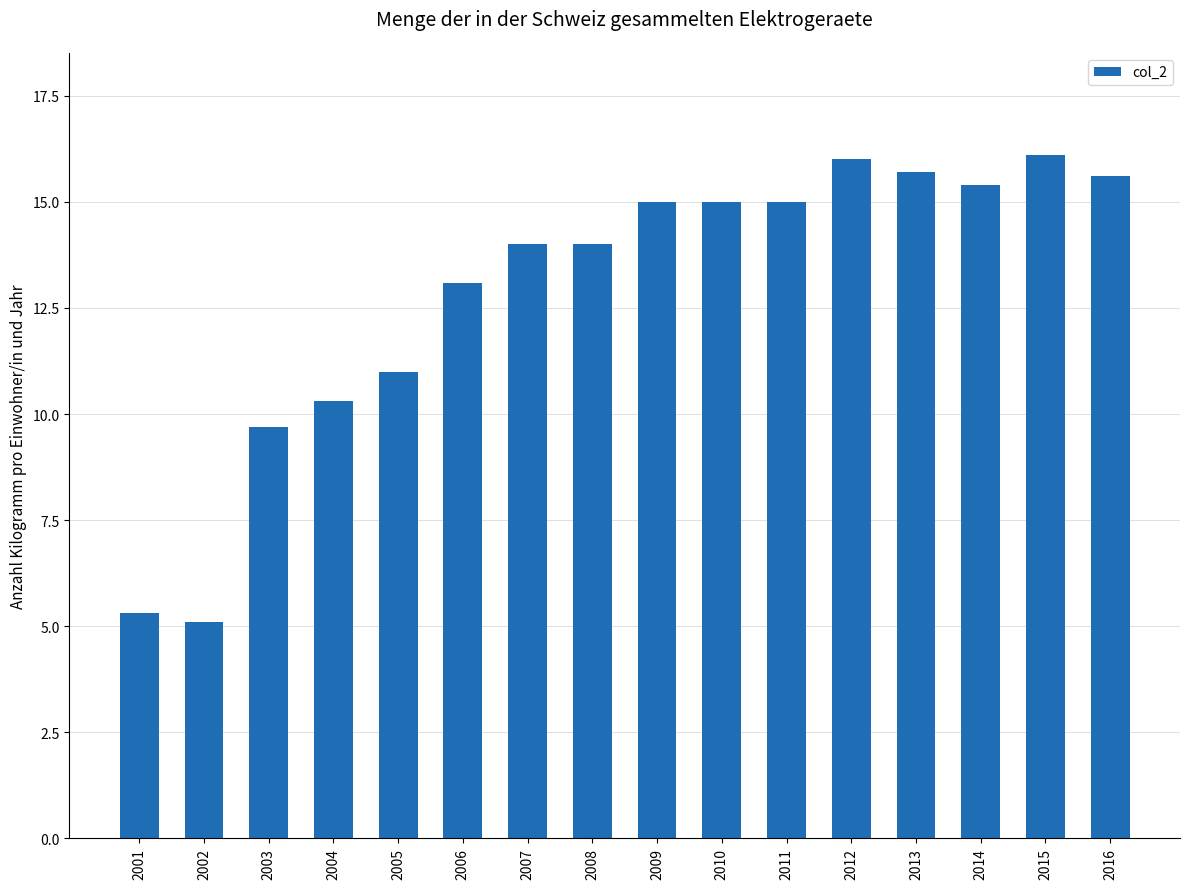

What is the minimum value shown in the chart?

5.1